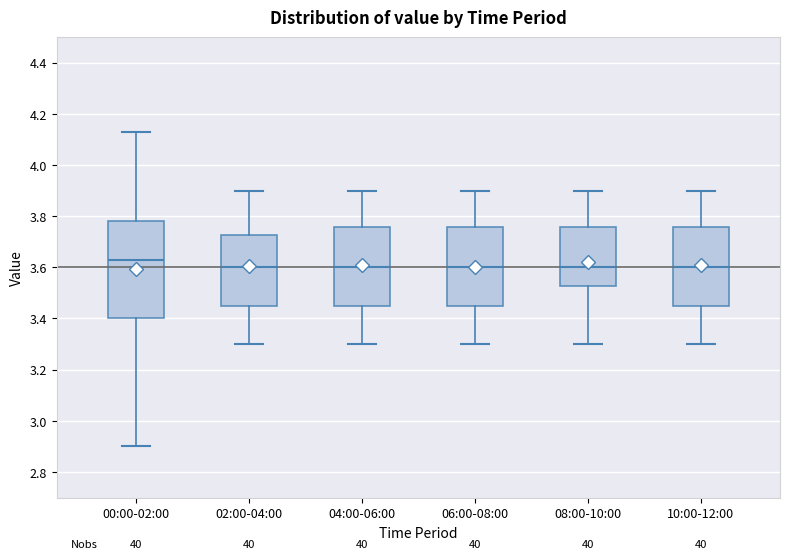

Where is the upper edge of the box for 00:00-02:00 on the y-axis? The values are not printed on the chart, so give them approximately, as read against the axis.

3.78